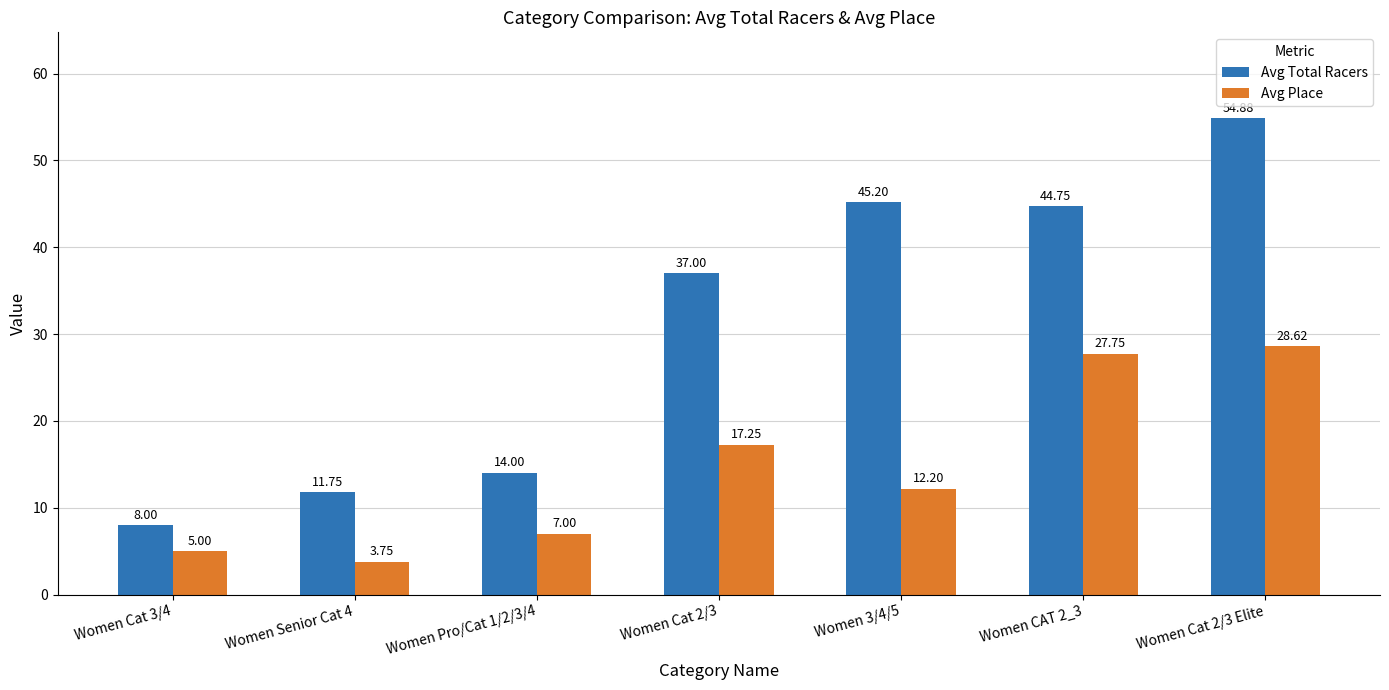

Between Women Senior Cat 4 and Women CAT 2_3, which series saw the biggest shift?

Avg Total Racers